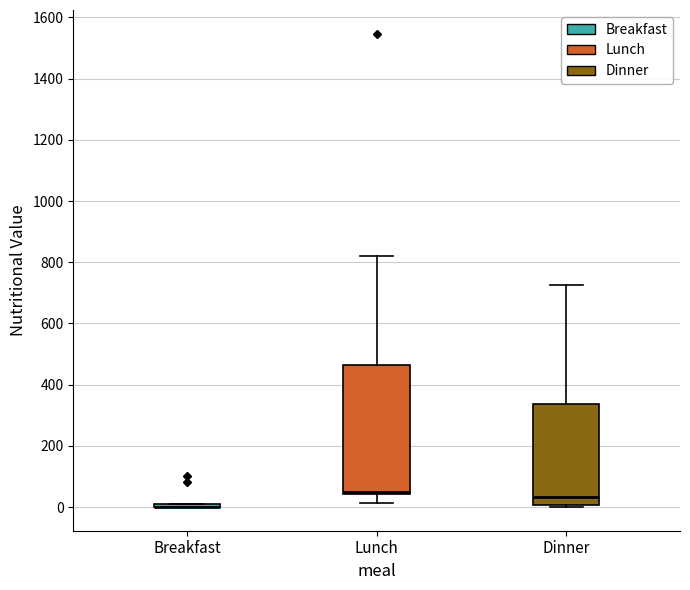

Reading left to right, read every box against the y-axis: the position of its median line, the range the box covers, and the ends of its whiskers. The values are not printed on the chart, so give them approximately, as read against the axis.

Breakfast: box collapsed to a line at 0, whiskers 0 to 20
Lunch: median 60, box 40 to 460, whiskers 20 to 820
Dinner: median 40, box 0 to 340, whiskers 0 to 720